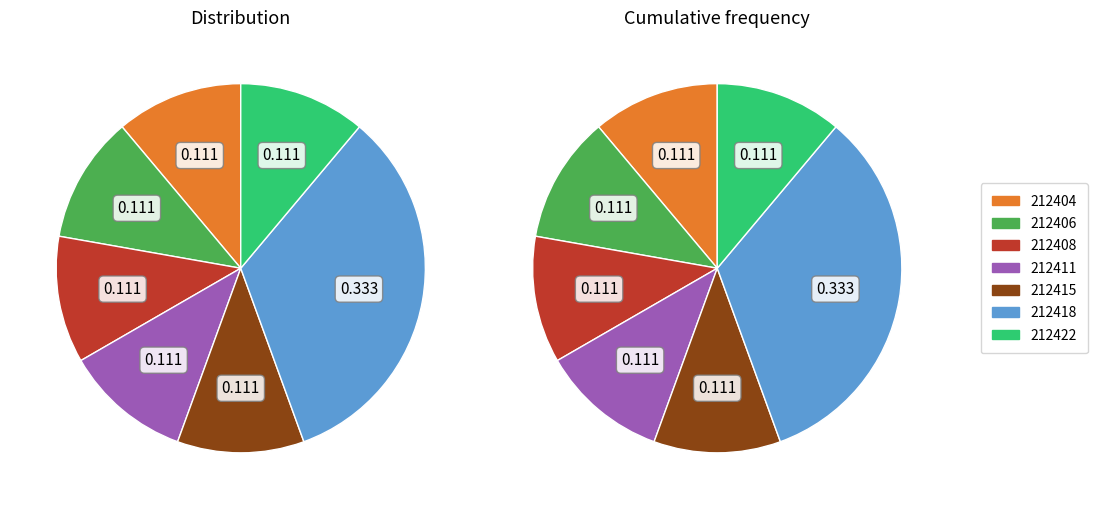

Which category has the smallest portion of the pie?

212404